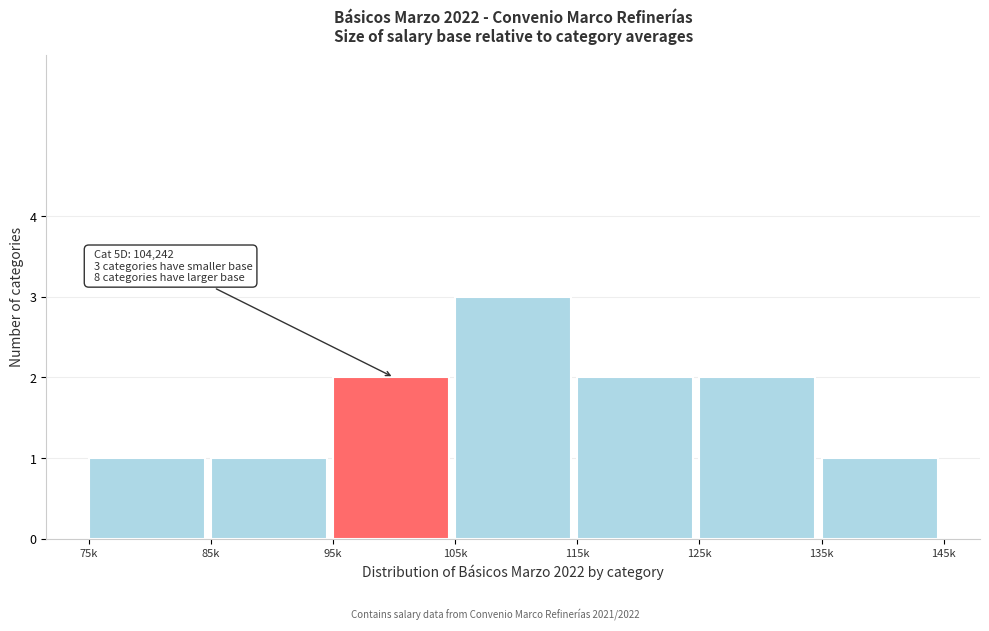

Reading left to right, what are all the values shown in this chart?

75k=1	85k=1	95k=2	105k=3	115k=2	125k=2	135k=1